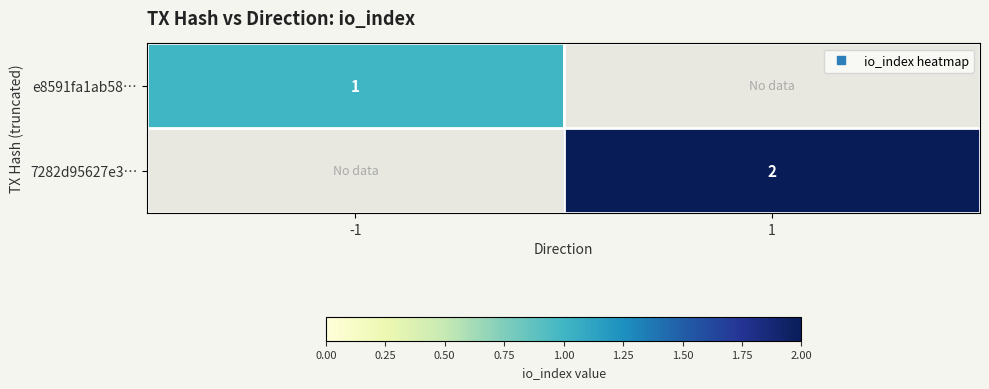

At which category does the chart reach its peak across all series?

1